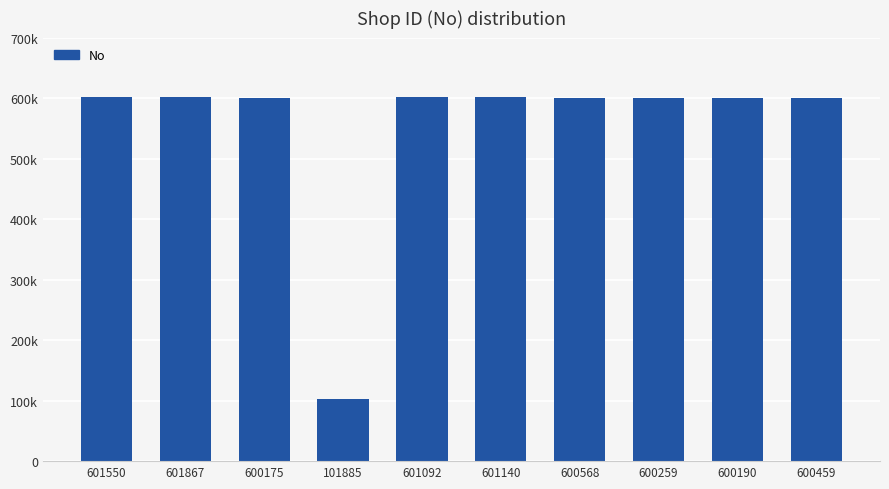

Does the chart contain any negative values?

No